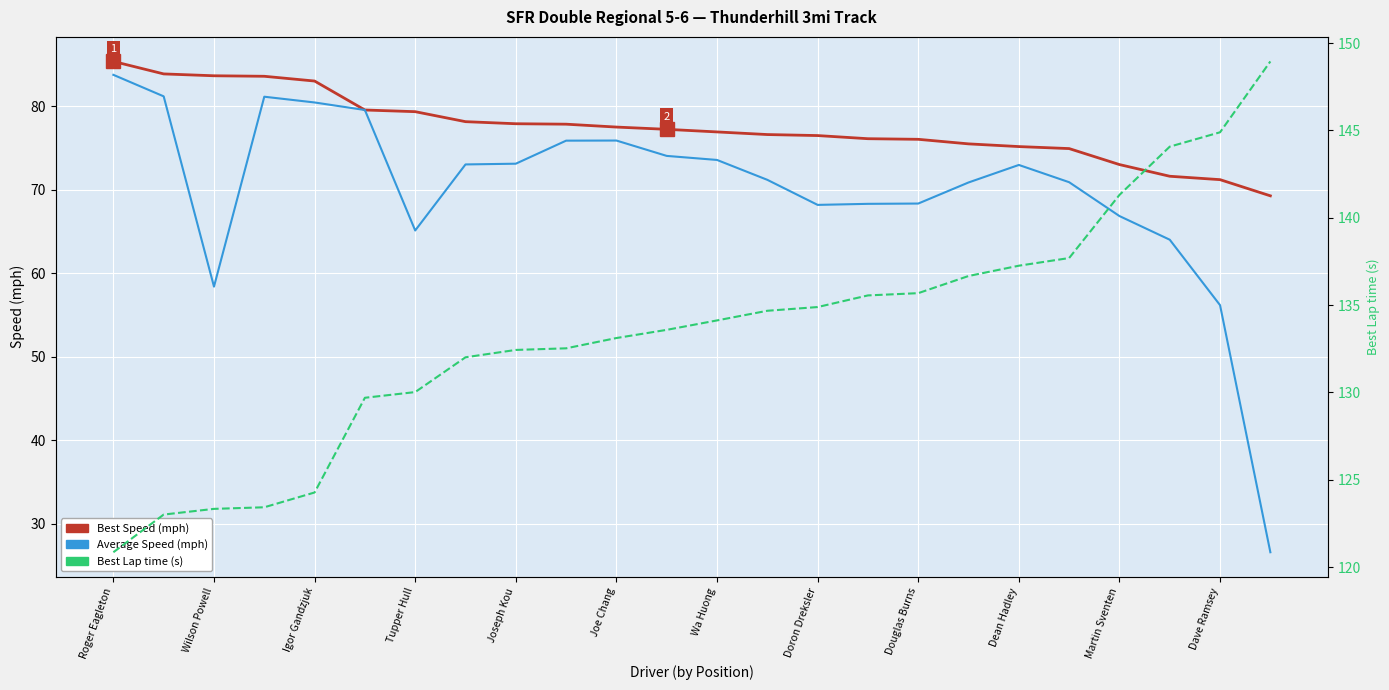

List the labels in order of Best Speed value, largest first.

Roger Eagleton, Wilson Powell, Igor Gandzjuk, Tupper Hull, Joseph Kou, Joe Chang, Wa Huong, Doron Dreksler, Douglas Burns, Dean Hadley, Martin Sventen, Dave Ramsey, 12, 13, 14, 15, 16, 17, 18, 19, 20, 21, 22, 23